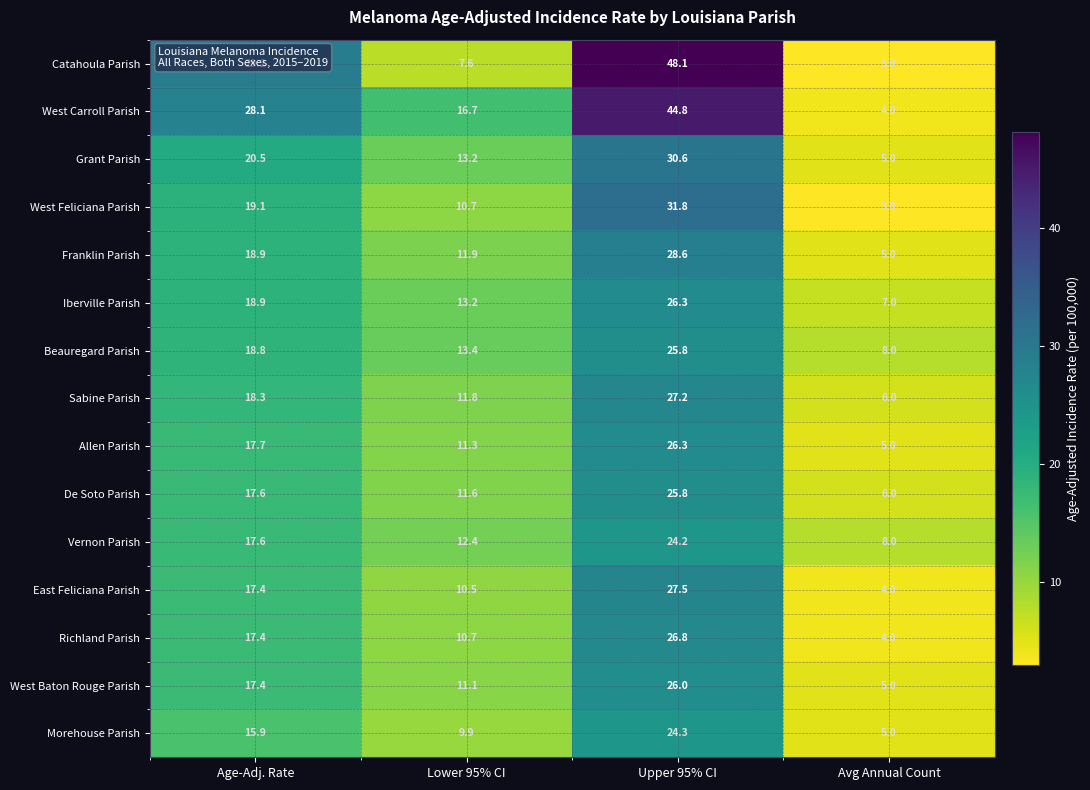

What is the greatest value displayed?

48.1